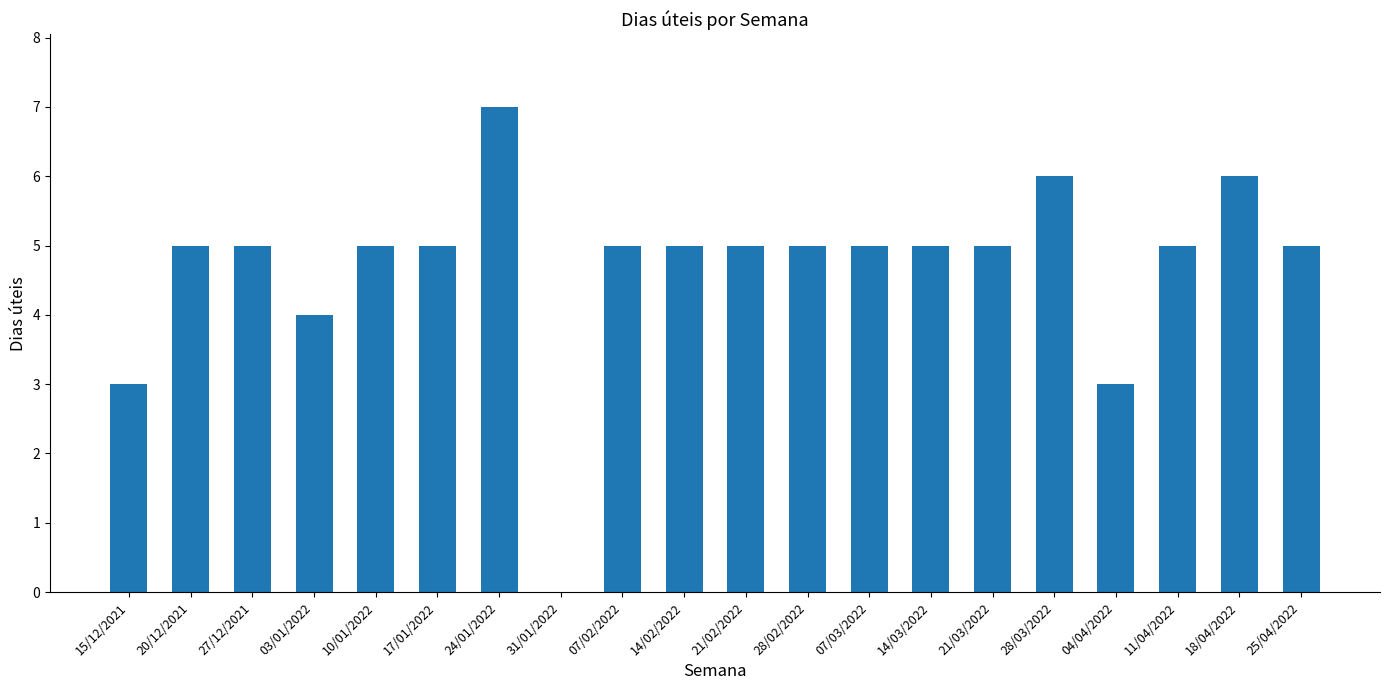

What value does the data have at 11/04/2022?

5